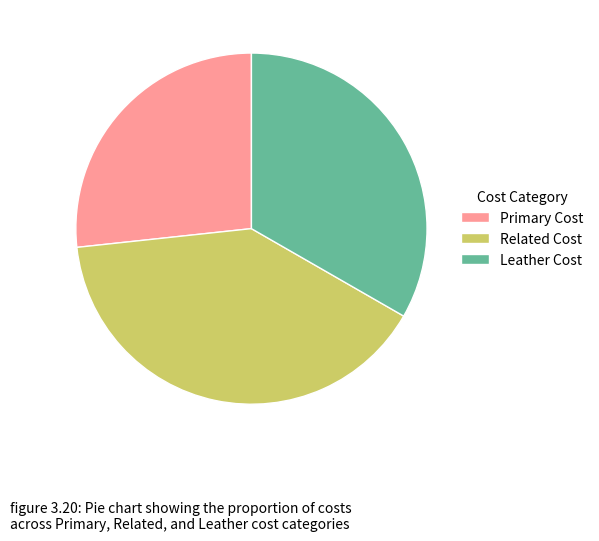

Between Leather Cost and Primary Cost, which is larger?

Leather Cost